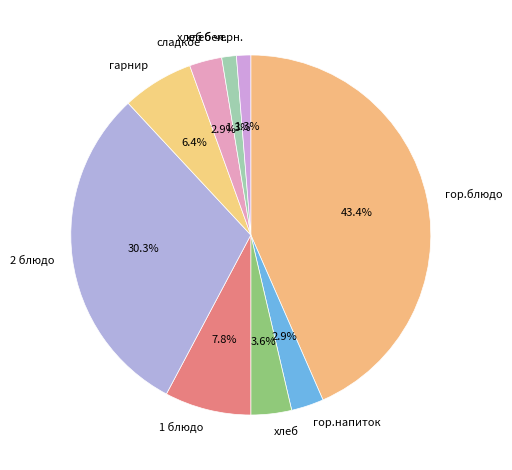

Is it true that 1 блюдо is 8% of the pie?

True